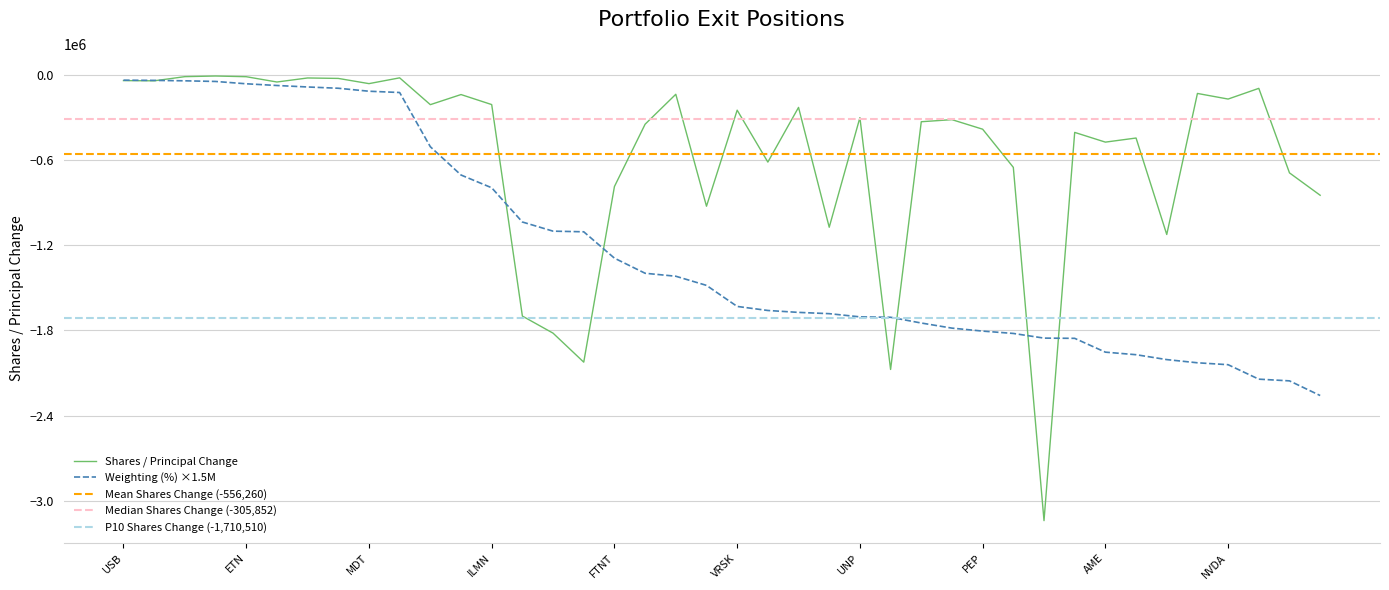

How many interior local valleys does the Shares / Principal Change series have?

13